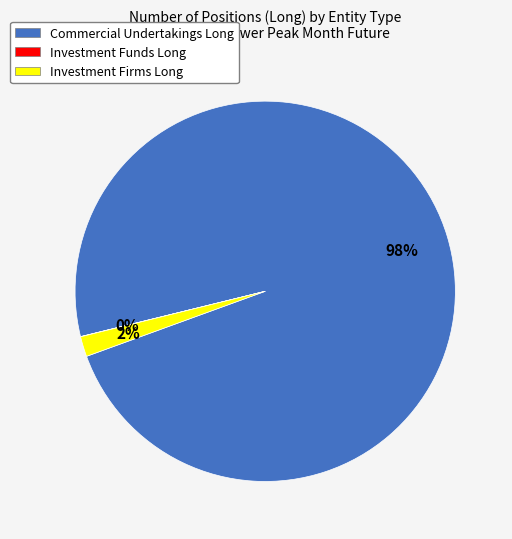

Is there a majority slice in this chart?

Yes